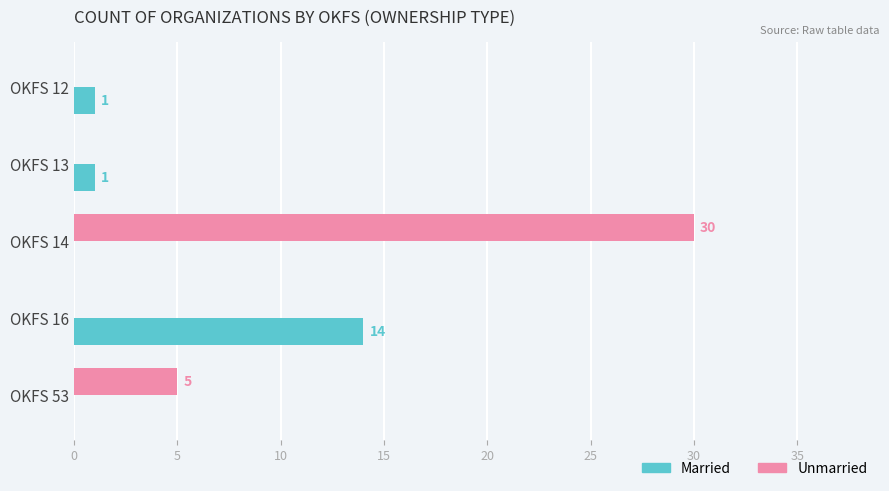

True or false: Married has a value of 0 at OKFS 14.

True